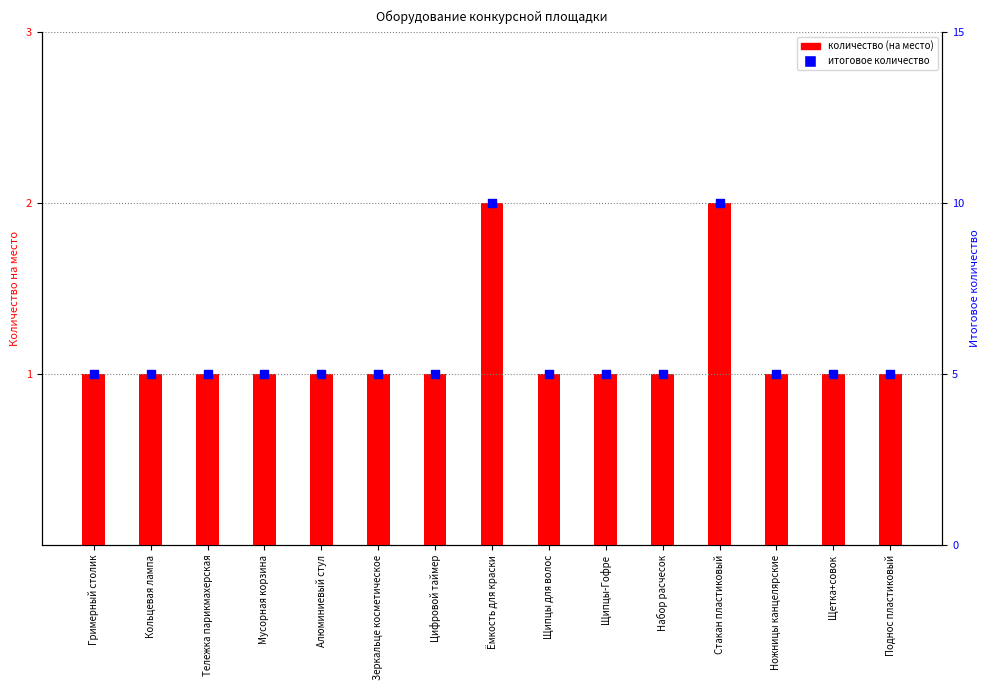

At how many categories does at least one series exceed 4?

15